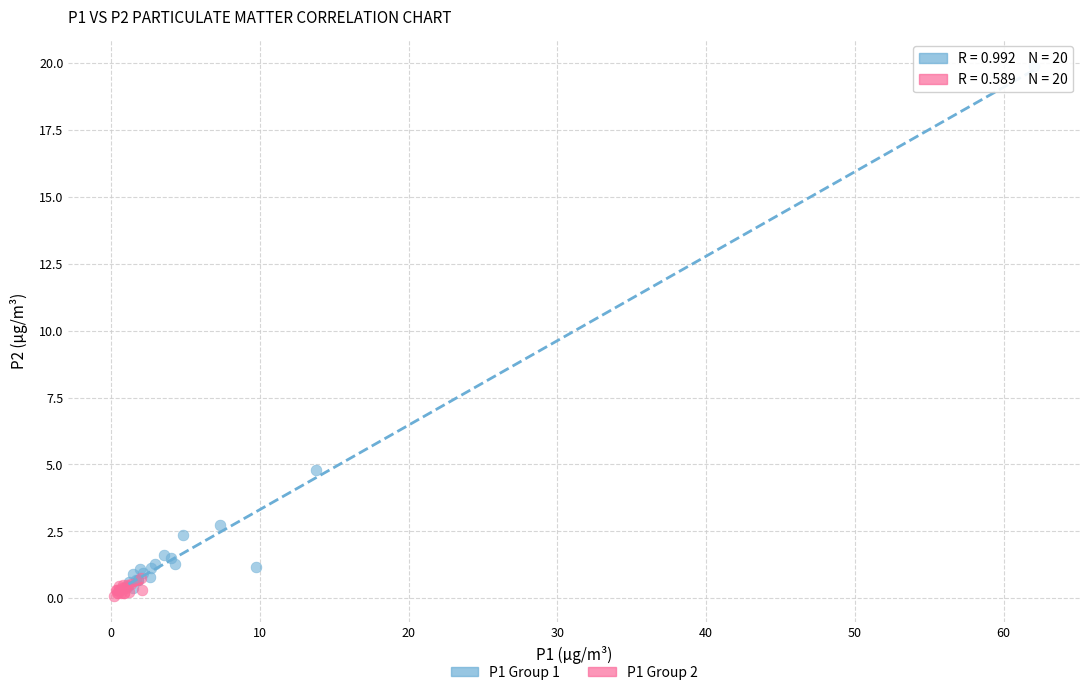

Which series has the widest spread of Y values?

P1 Group 1